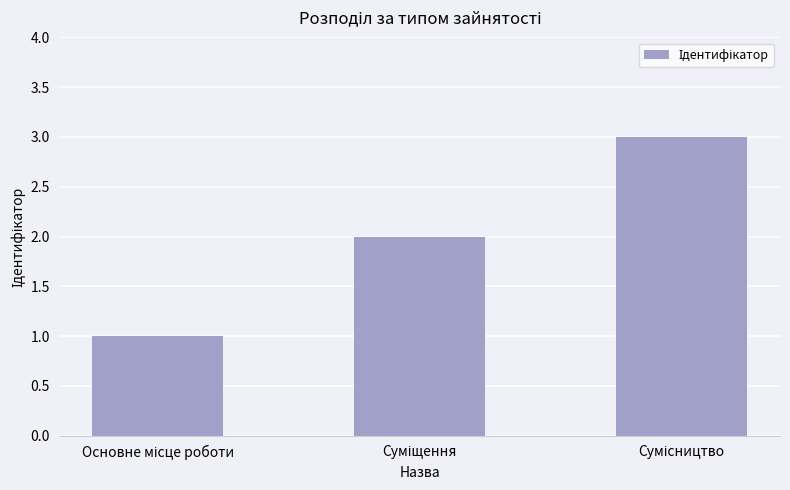

Does the chart contain stacked bars?

No